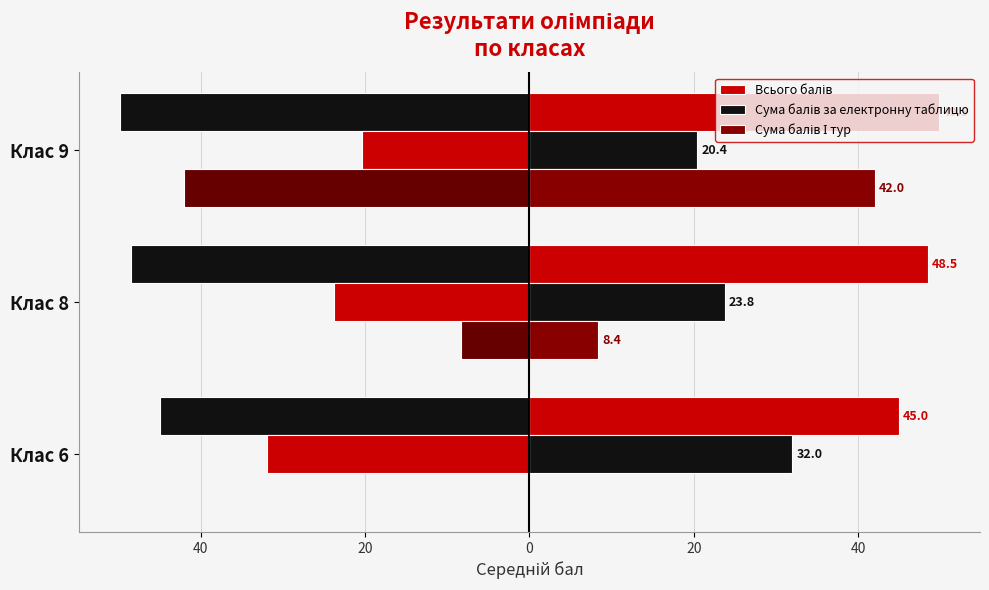

How many distinct data groups are displayed?

3